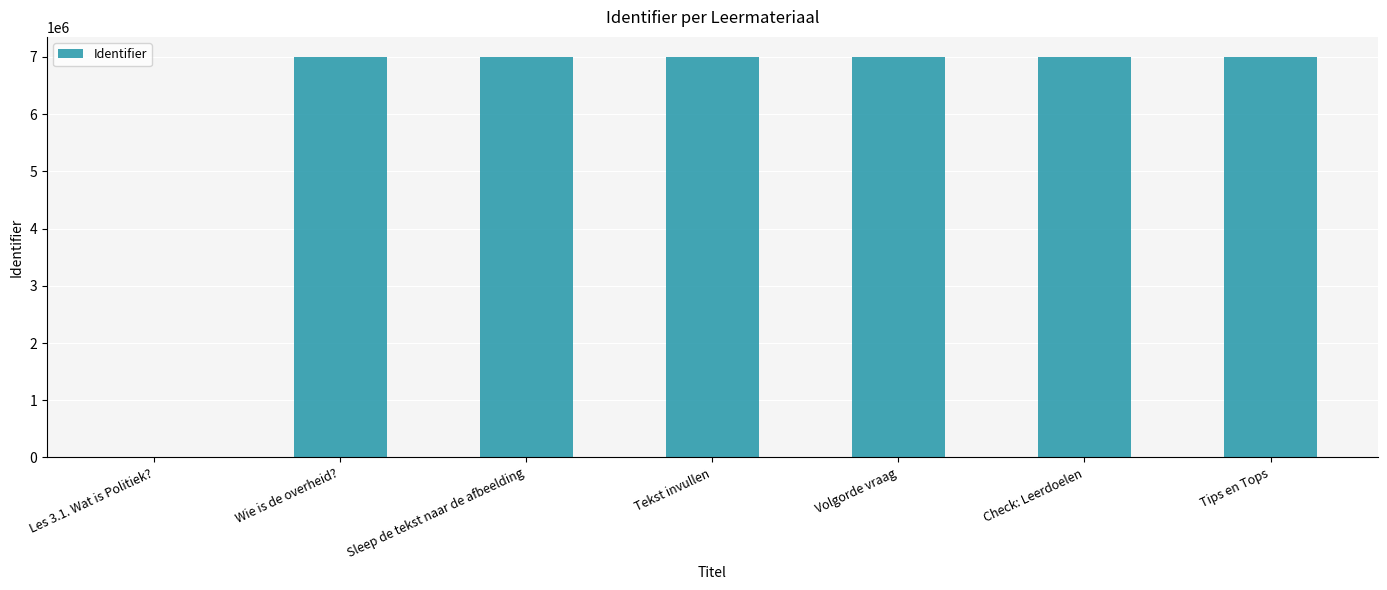

The value at Wie is de overheid? is 12371981. True or false?

False